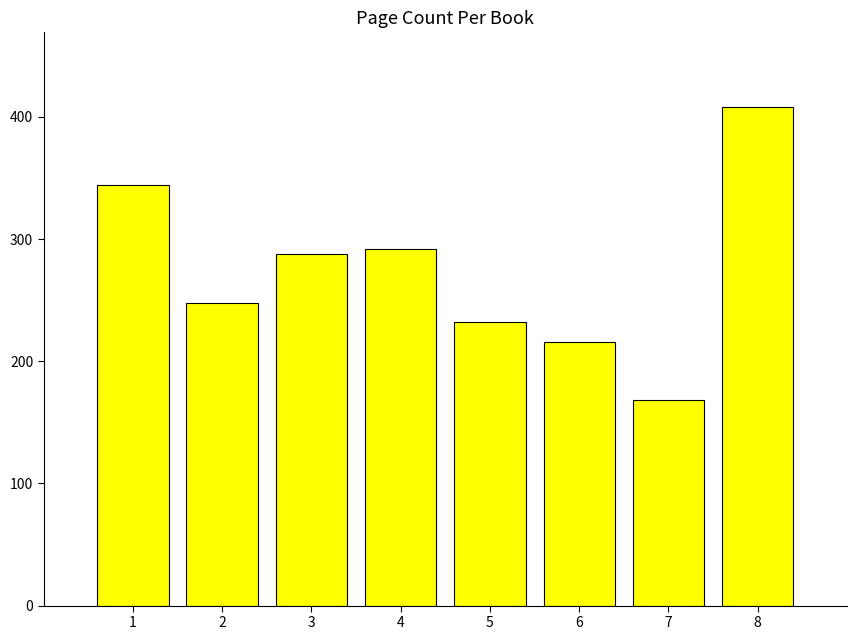

List the labels in order of value, largest first.

8, 1, 4, 3, 2, 5, 6, 7